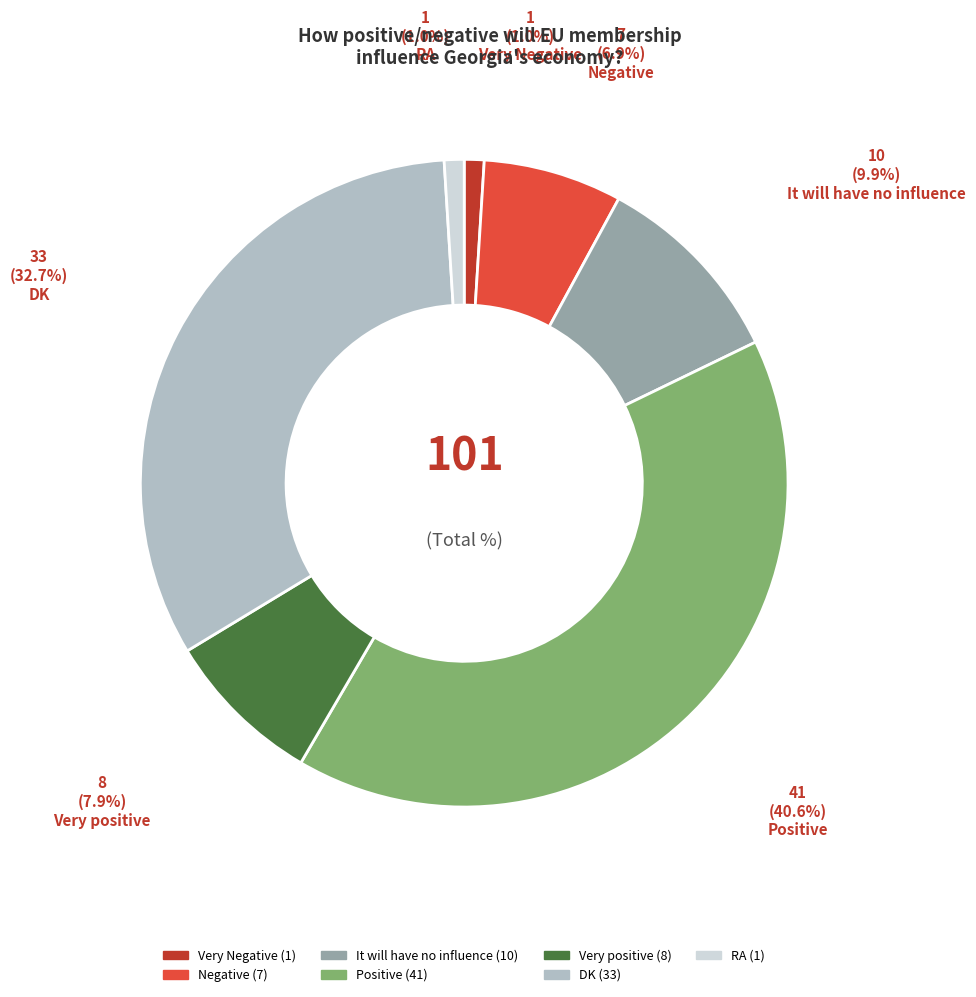

Is Very positive the majority of the pie?

No